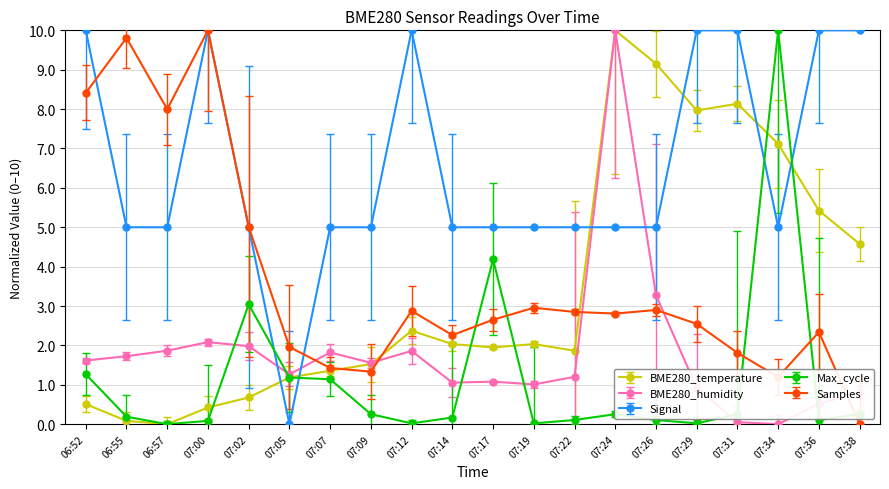

How many intersections are there between Samples and BME280_humidity?

5